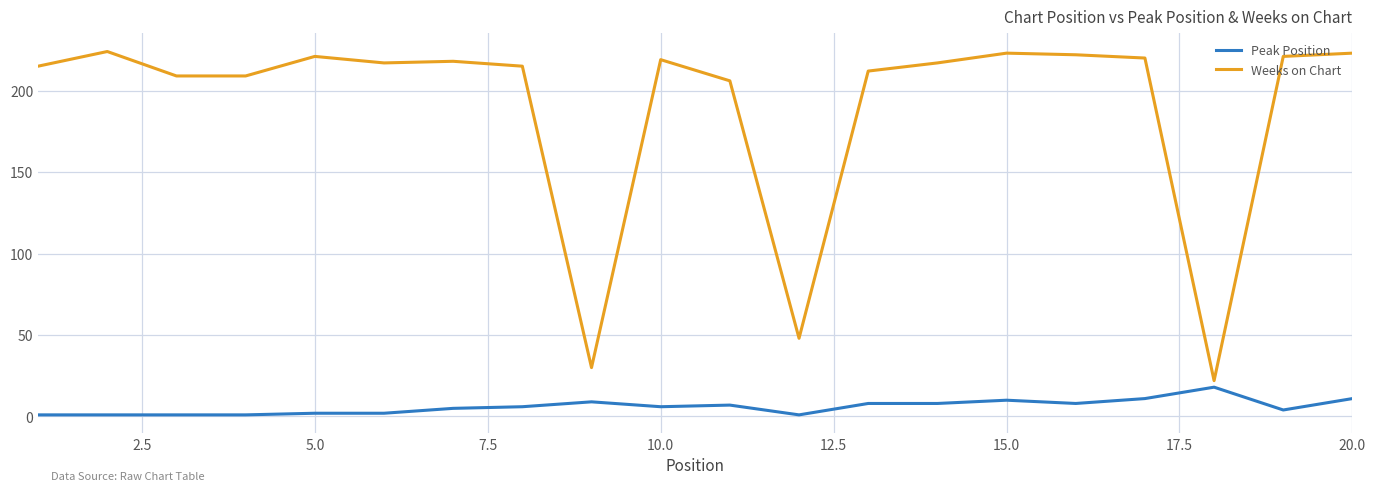

What is the greatest value displayed?

224